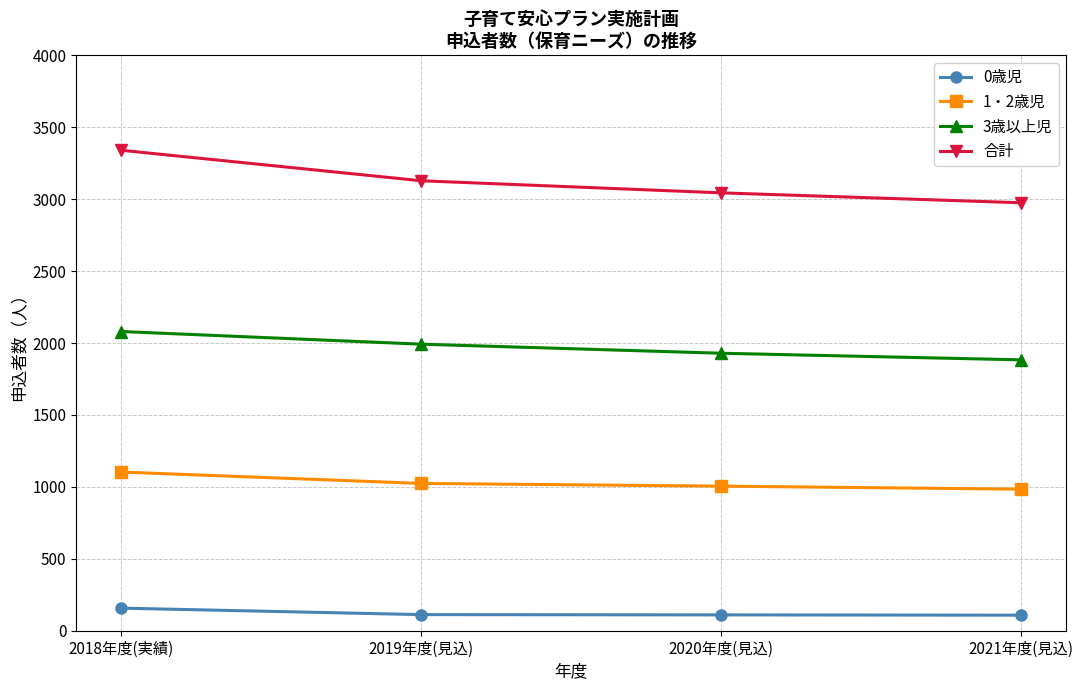

Which series has the widest spread of values?

合計